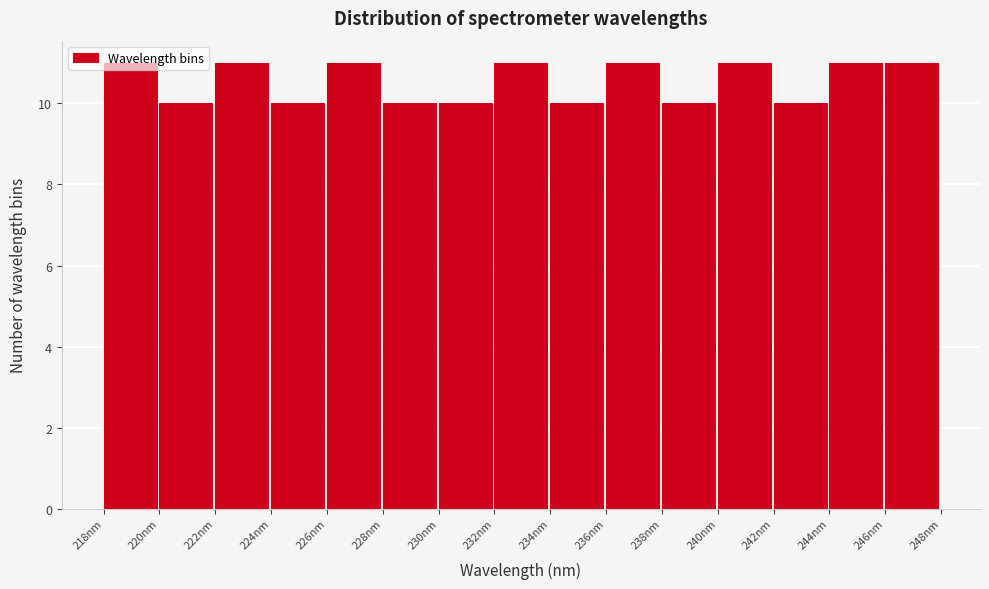

What is the height of the bar covering 234.0 to 236.0 on the x-axis? Neither the bar edges nor the heights are printed on the chart, so give them approximately, as read against the axes.

10